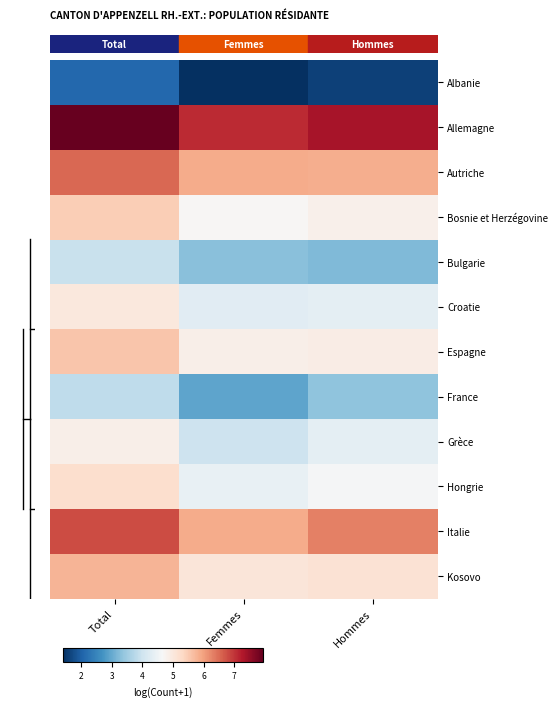

At Femmes, list the series in order from smallest to largest.

Albanie, France, Bulgarie, Grèce, Croatie, Hongrie, Bosnie et Herzégovine, Espagne, Kosovo, Autriche, Italie, Allemagne